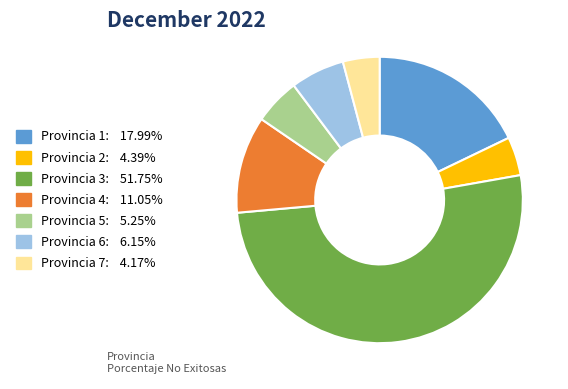

Is there a majority slice in this chart?

Yes